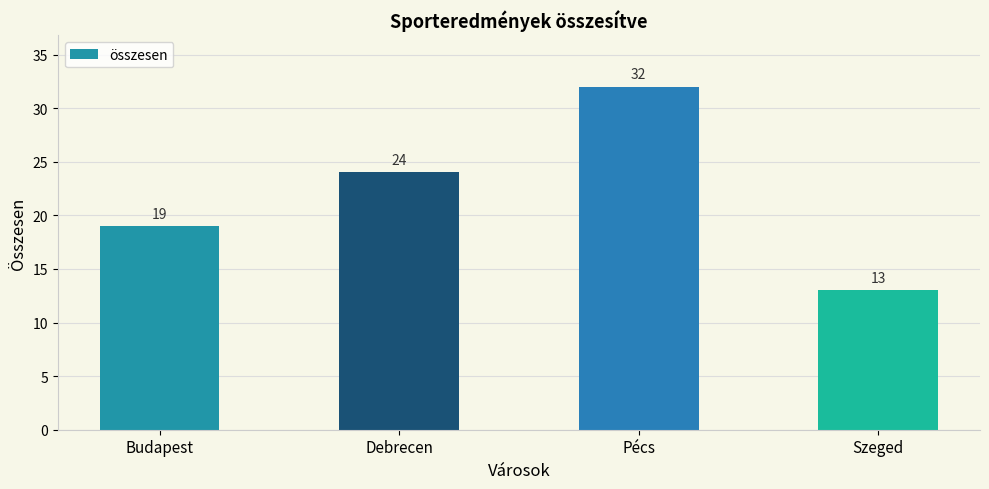

What is the label of the 1st bar from the right?

Szeged